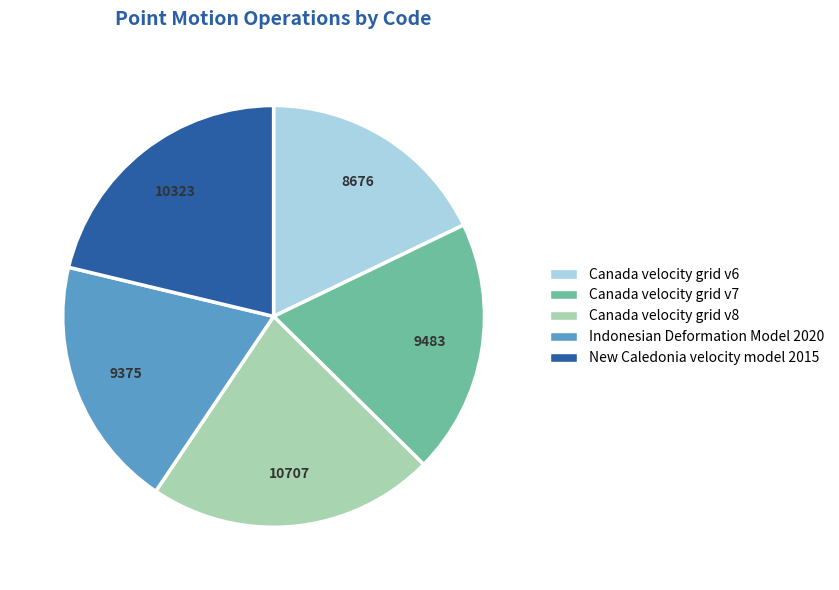

Is there a majority slice in this chart?

No